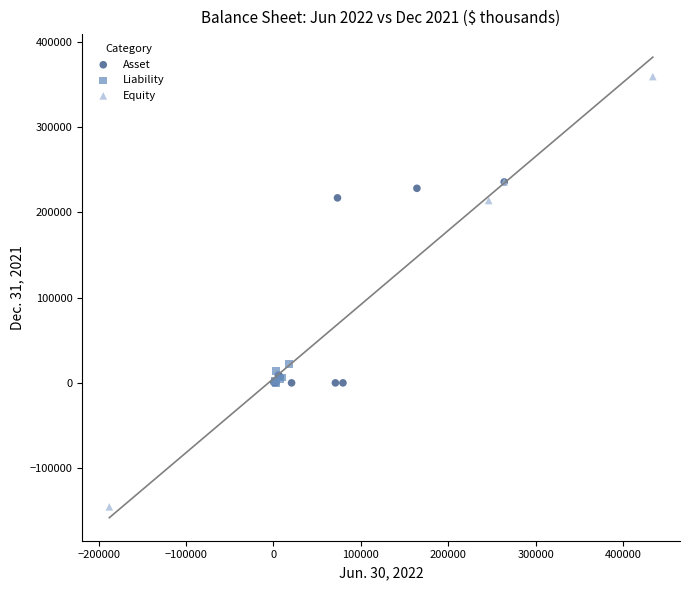

Which series reaches the minimum Y coordinate?

Equity